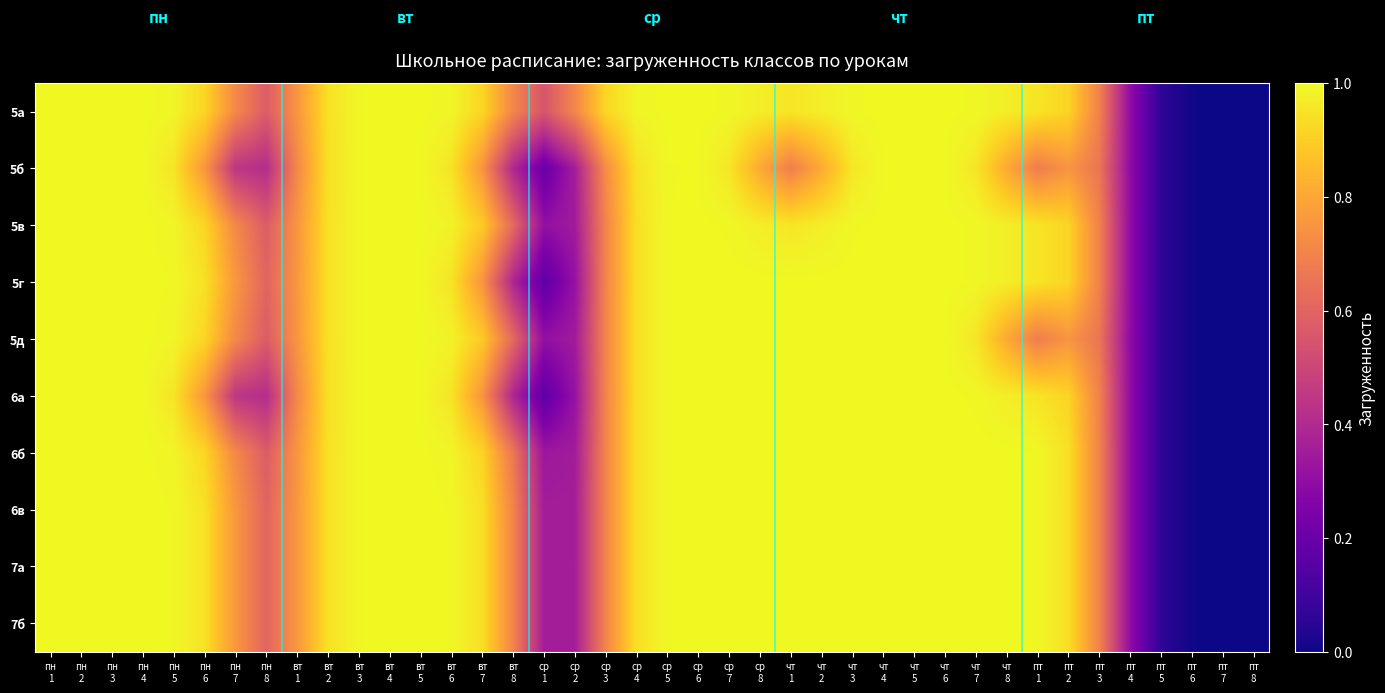

At which category is the sum across all series the highest?

пн
1